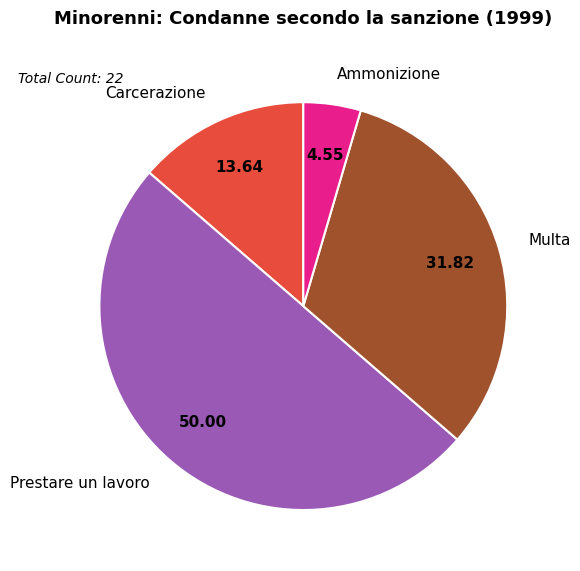

Which has a higher value, Carcerazione or Multa?

Multa